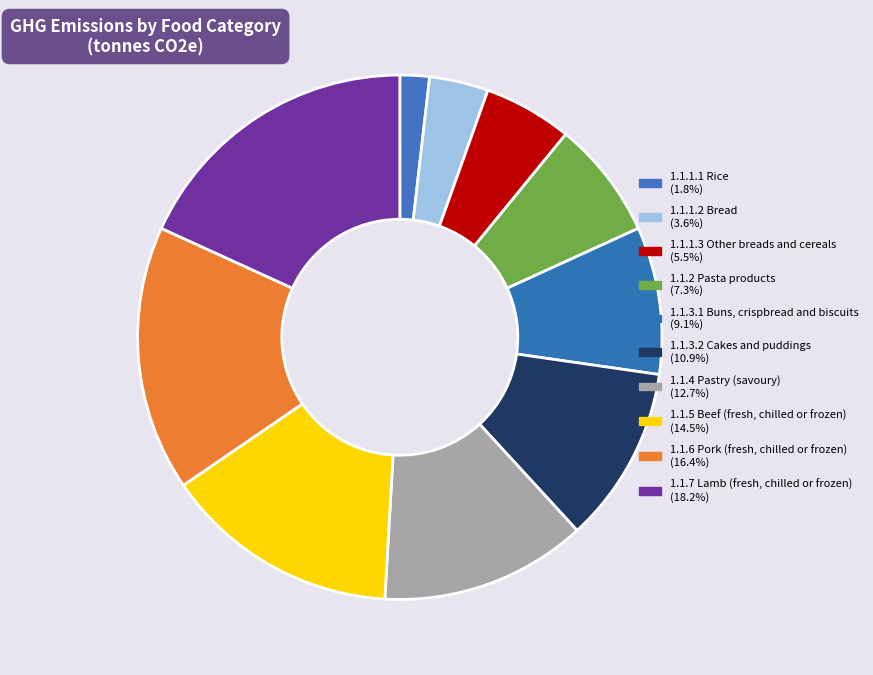

Combined, what portion of the pie is 1.1.1.3 Other breads and cereals and 1.1.1.2 Bread?

9.1%